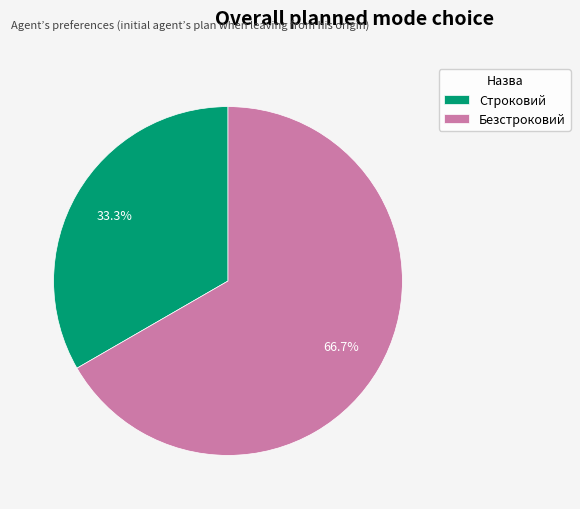

True or false: Безстроковий accounts for 67% of the total.

True